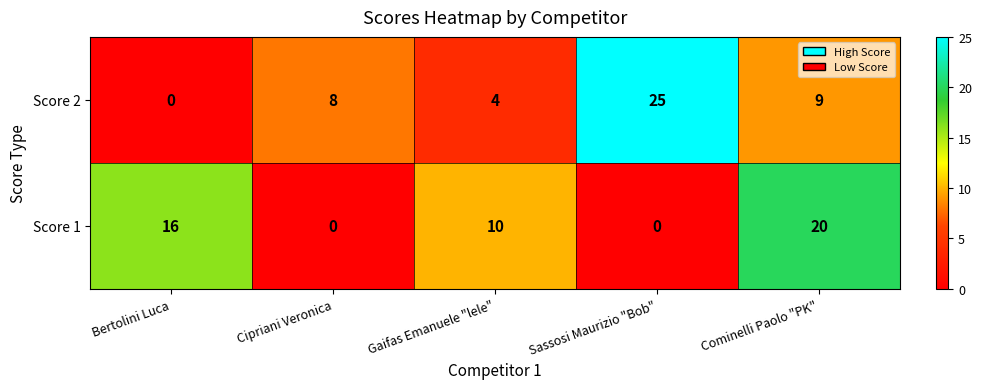

Count the Score 1 values in the range 0 to 16.

4